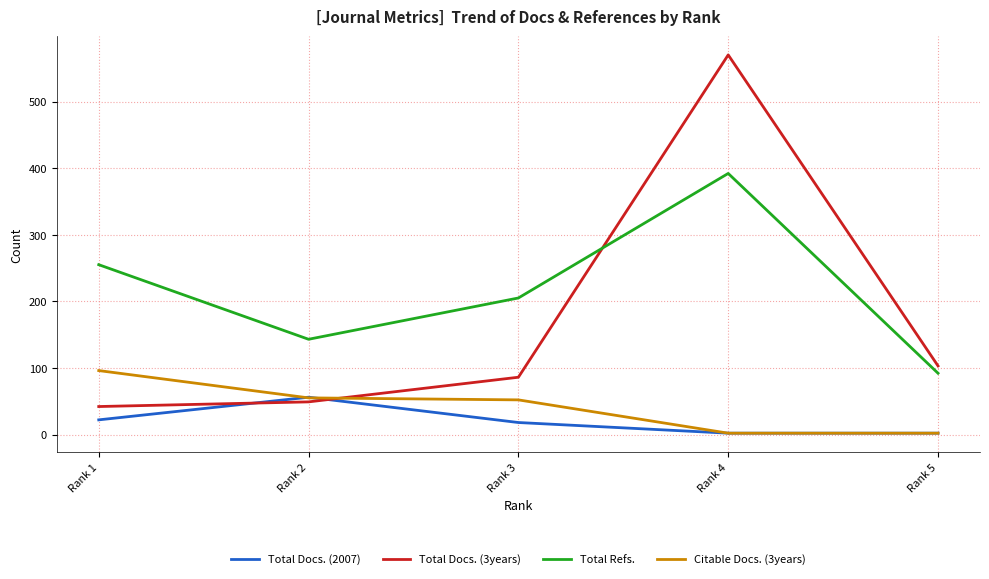

The value of Total Refs. at Rank 1 is 407. True or false?

False